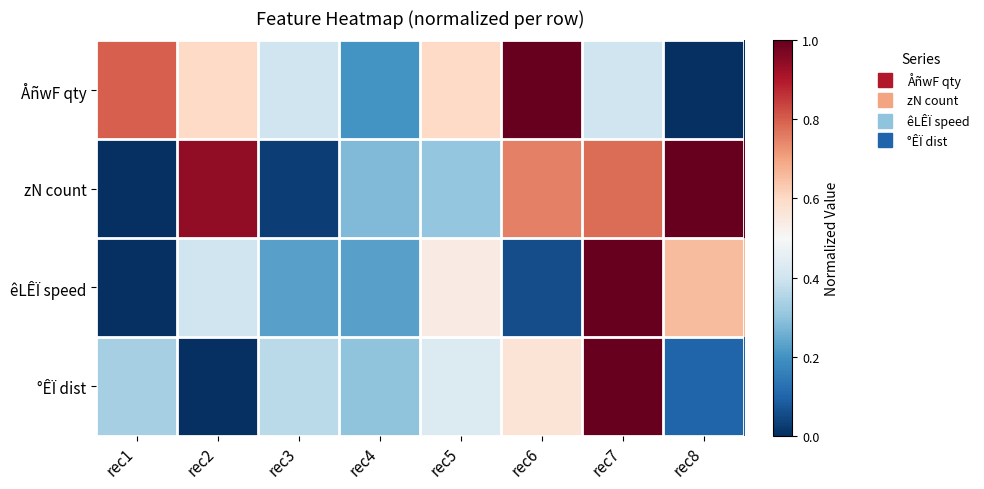

Reading right to left, list all the values displayed in this chart.

ÅñwF qty: rec8=0.0	rec7=0.4	rec6=1.0	rec5=0.6	rec4=0.2	rec3=0.4	rec2=0.6	rec1=0.8
zN count: rec8=1.0	rec7=0.8	rec6=0.8	rec5=0.3	rec4=0.3	rec3=0.0	rec2=0.9	rec1=0.0
êLÊÏ speed: rec8=0.7	rec7=1.0	rec6=0.1	rec5=0.5	rec4=0.2	rec3=0.2	rec2=0.4	rec1=0.0
°ÊÏ dist: rec8=0.1	rec7=1.0	rec6=0.6	rec5=0.4	rec4=0.3	rec3=0.4	rec2=0.0	rec1=0.3